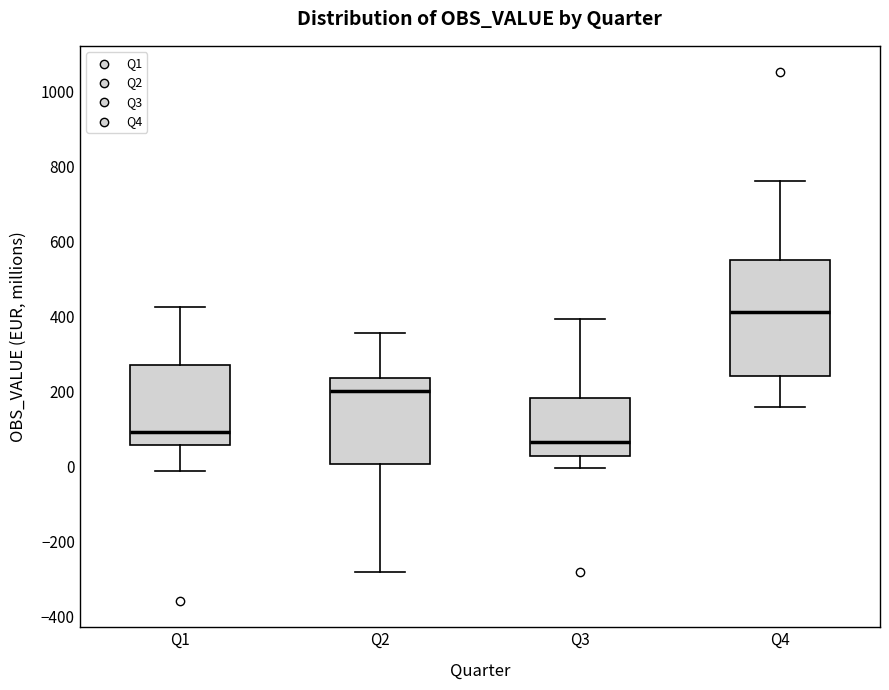

Where does the lower whisker of the box for Q1 end on the y-axis? The values are not printed on the chart, so give them approximately, as read against the axis.

-20